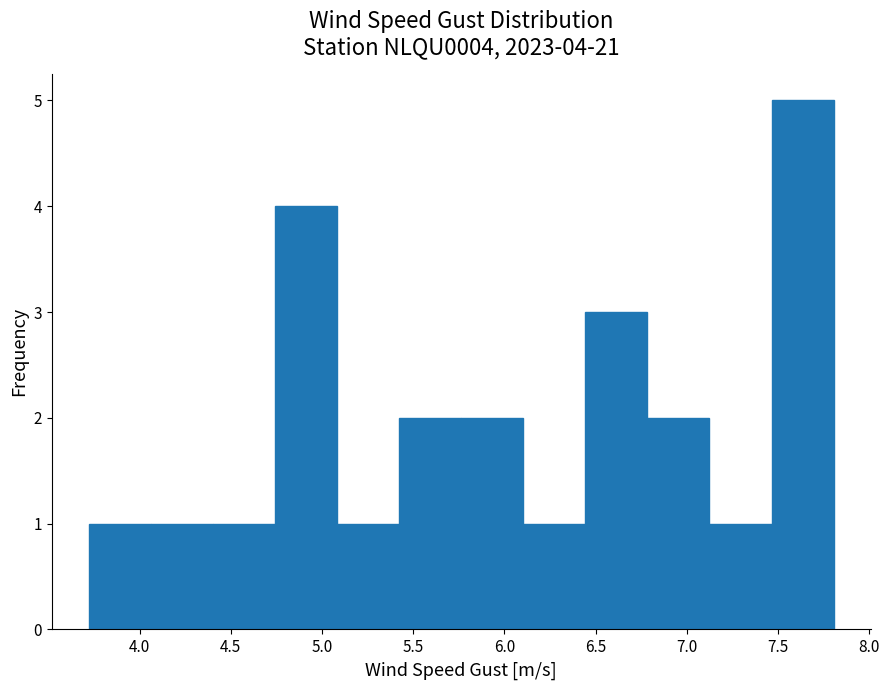

Over which range of the x-axis is the bar tallest?

7.45 to 7.80